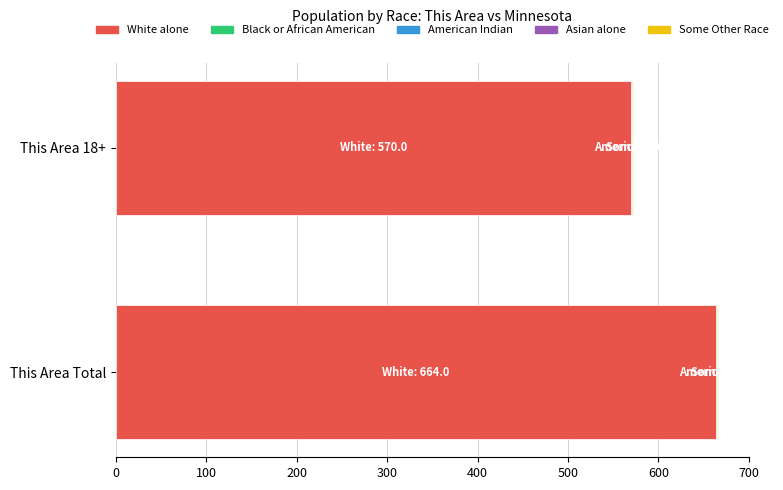

At which category is the sum across all series the highest?

This Area Total